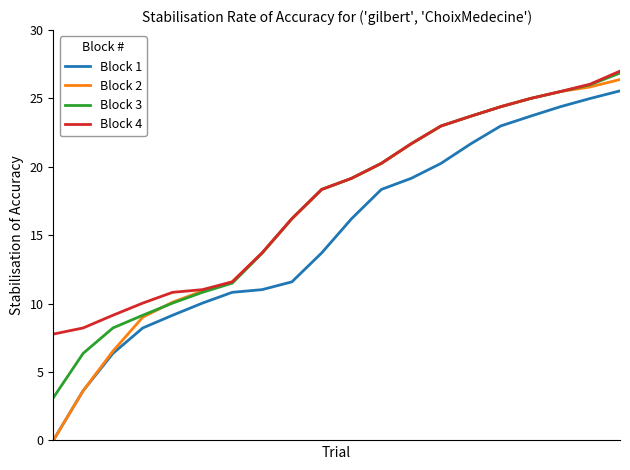

True or false: Block 4 and Block 1 cross at least once.

False